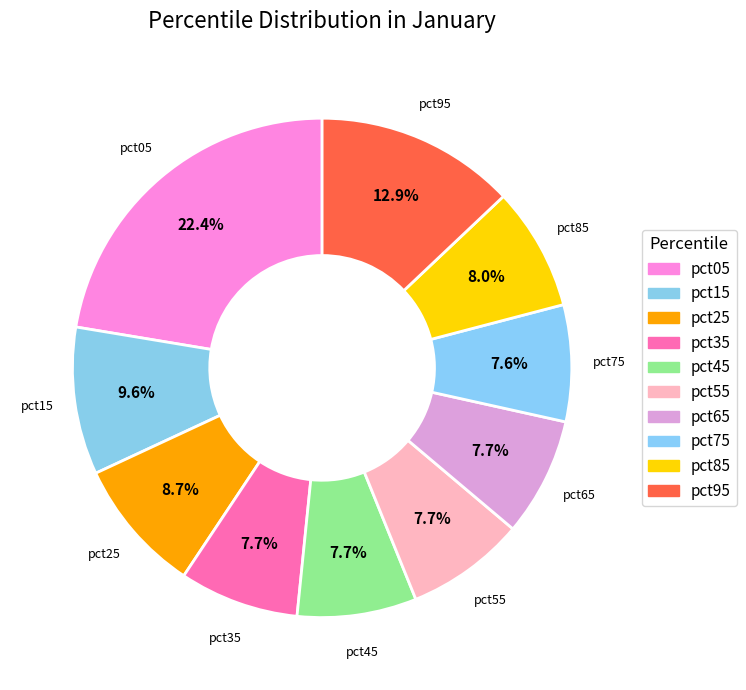

What percentage is the pct25 slice, to the nearest percent?

9%